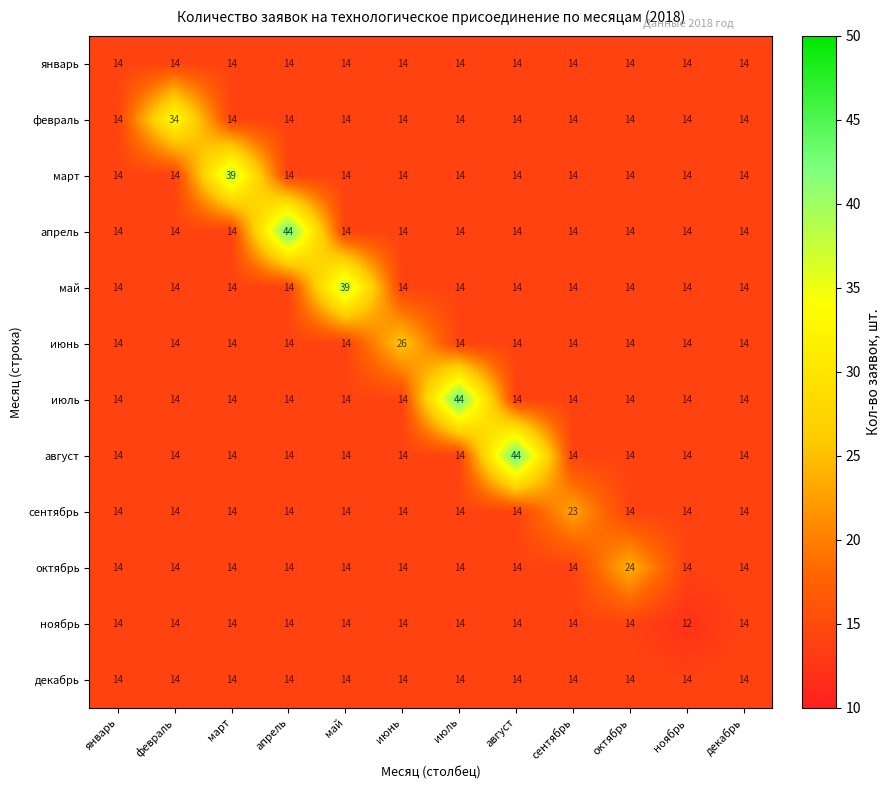

Is the value of август at август greater than the value of декабрь at ноябрь?

Yes